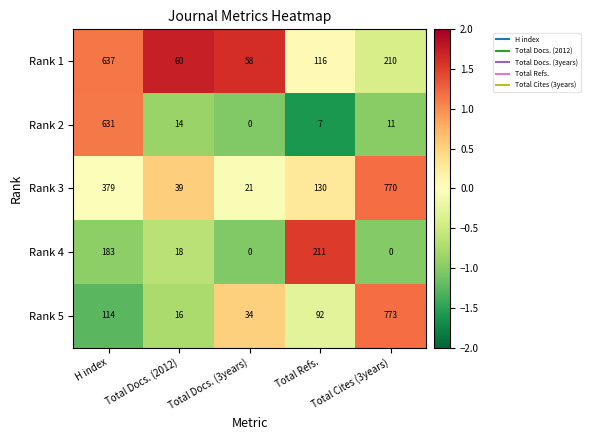

What is the difference between the Rank 4 values at Total Refs. and Total Docs. (3years)?

211